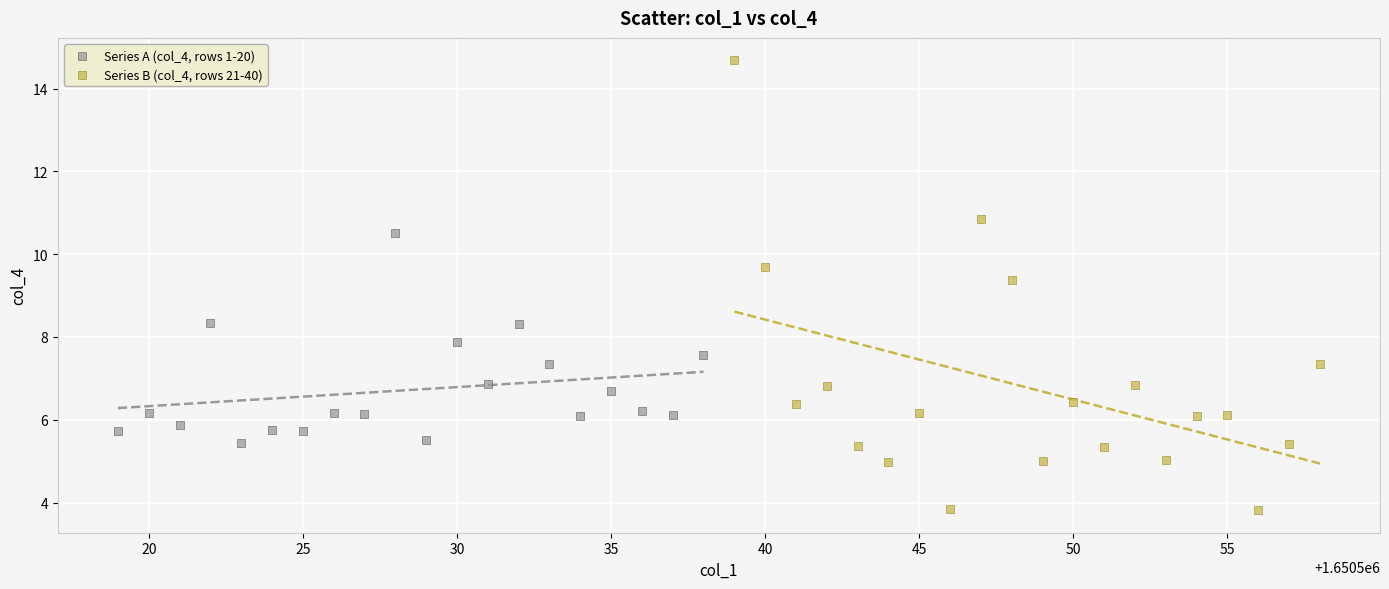

What are all the series names shown in the legend?

Series A (col_4, rows 1-20), Series B (col_4, rows 21-40)